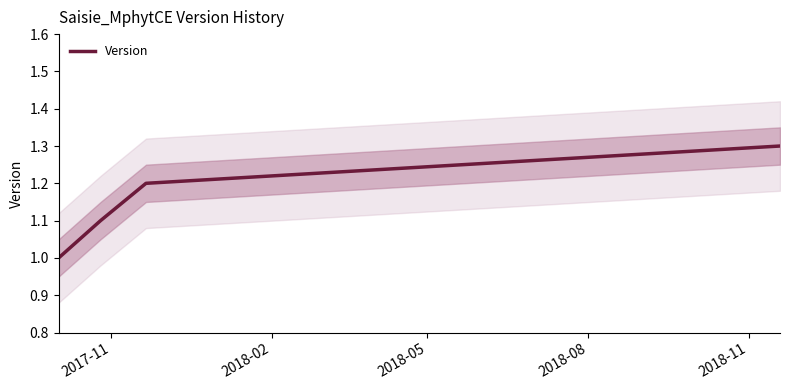

Reading left to right, what are all the values shown in this chart?

1.0	1.1	1.2	1.3